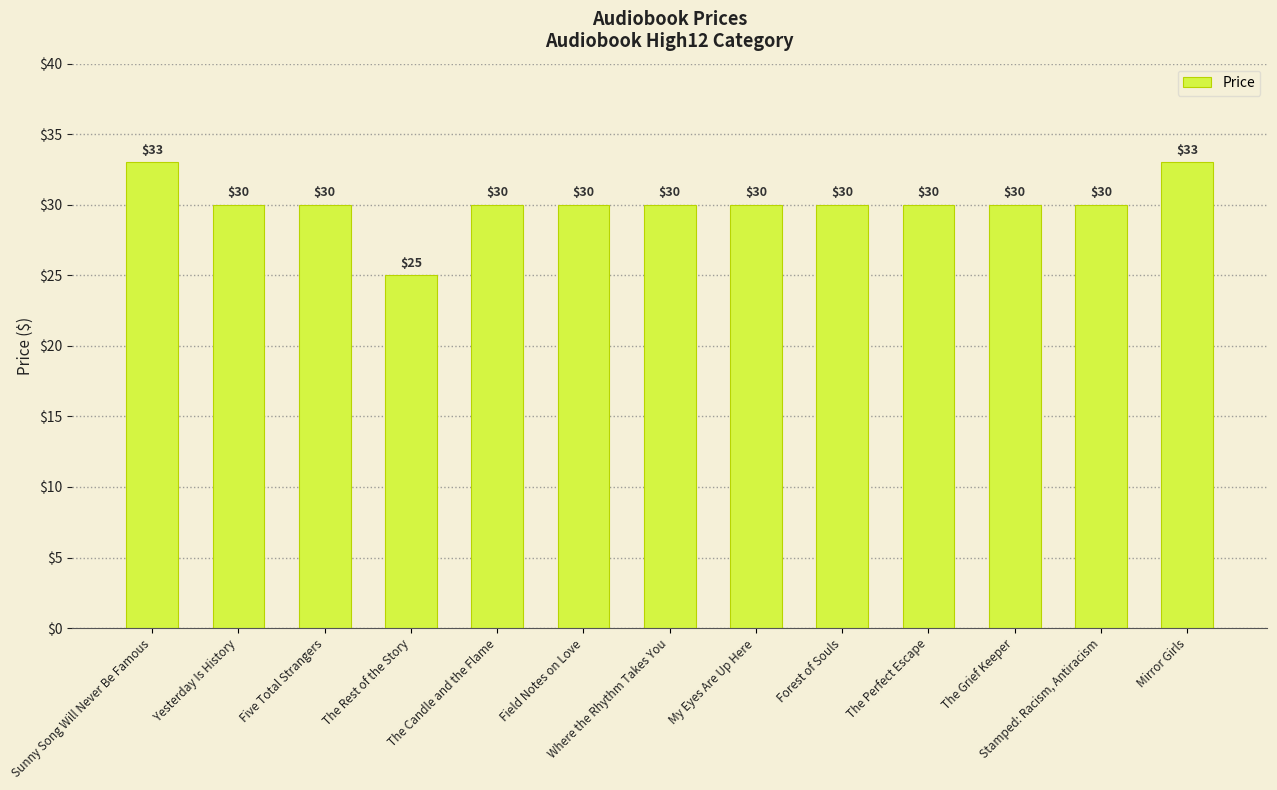

How many data points does each series have?

13